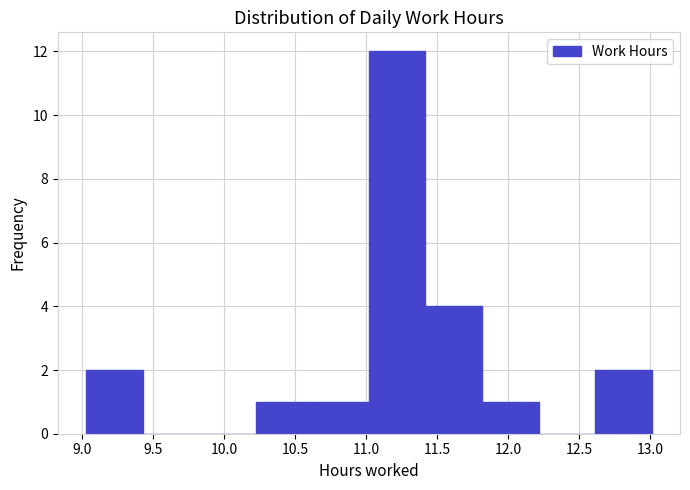

What is the height of the bar covering 12.60 to 13.00 on the x-axis? Neither the bar edges nor the heights are printed on the chart, so give them approximately, as read against the axes.

2